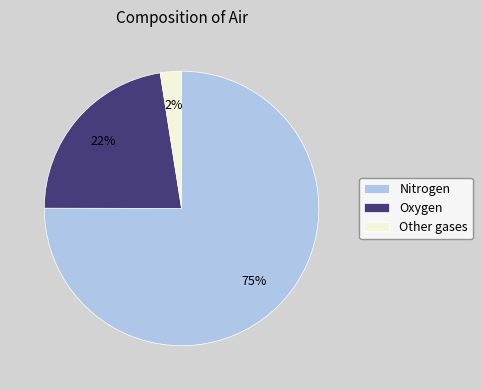

Do Nitrogen and Other gases together represent more than half of the pie?

Yes